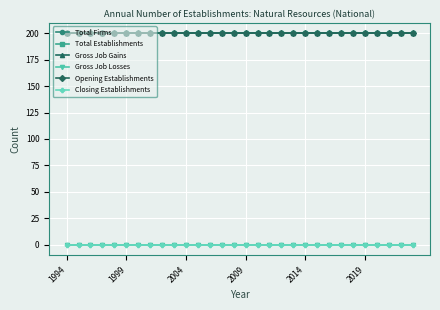

At how many categories does at least one series exceed 50?

30